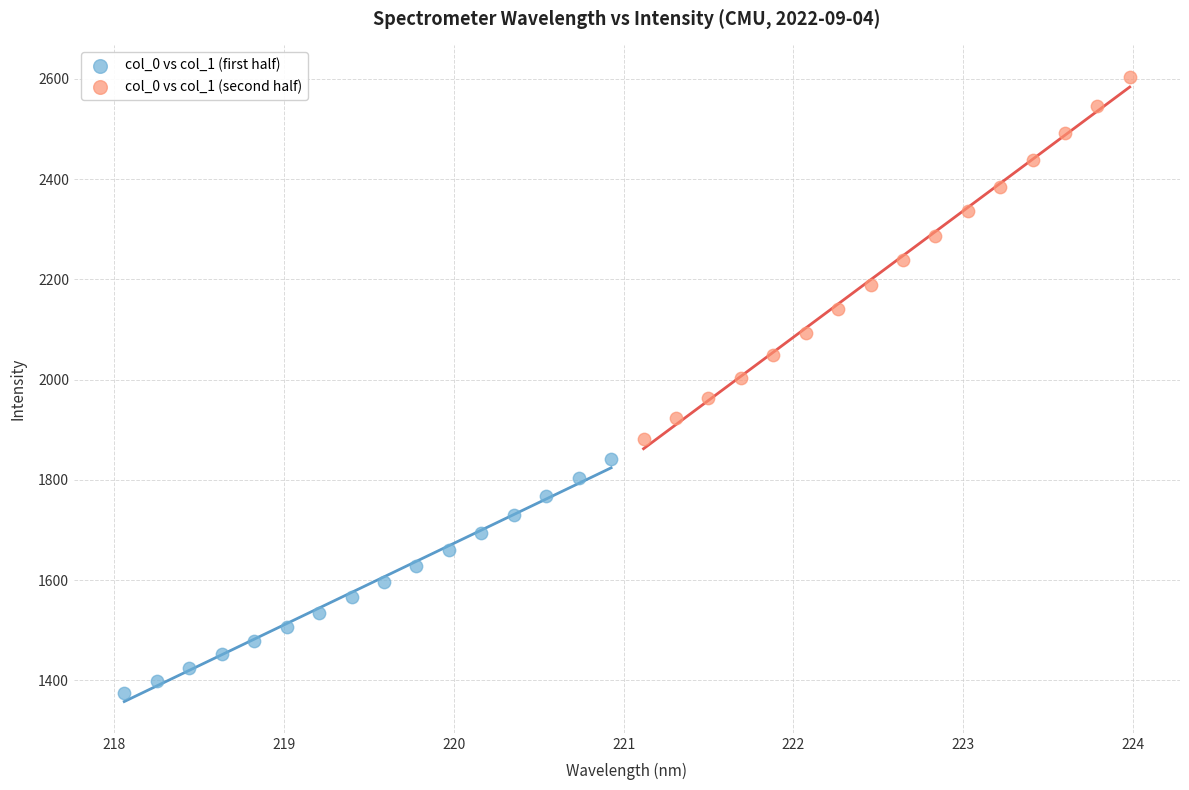

Which series contains the lowest Y value?

col_0 vs col_1 (first half)